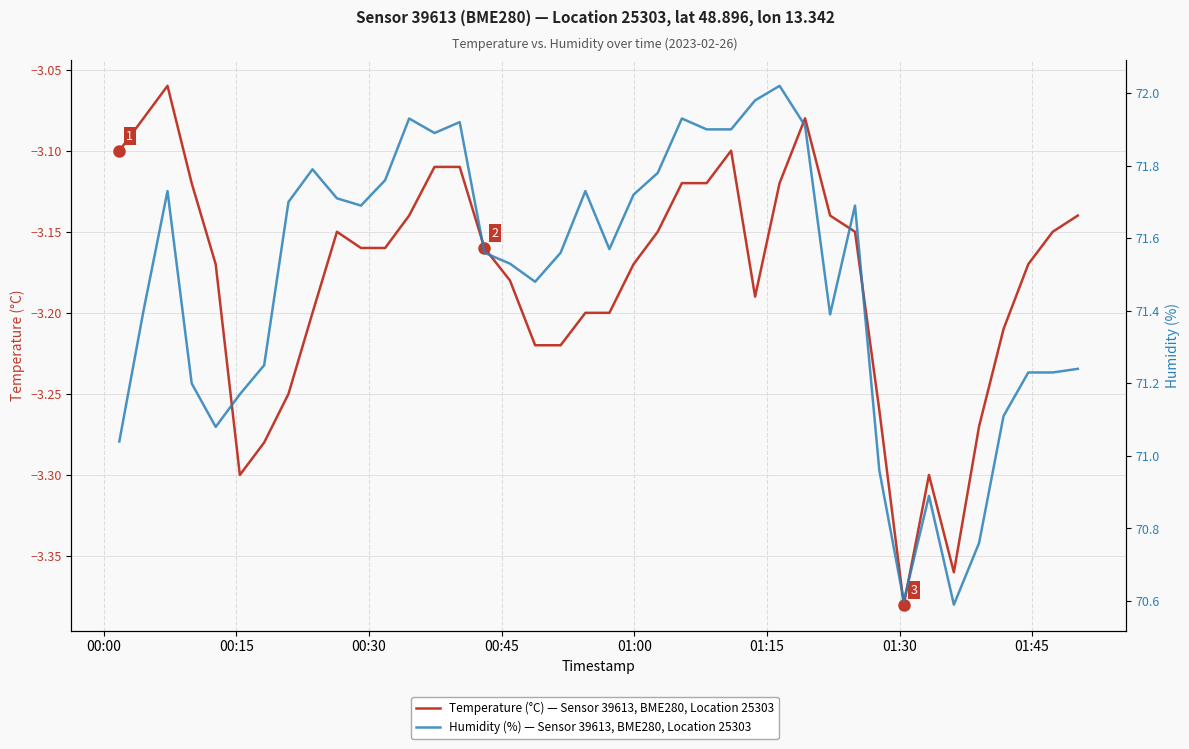

True or false: Humidity (%) — Sensor 39613, BME280, Location 25303 and Temperature (°C) — Sensor 39613, BME280, Location 25303 cross at least once.

False